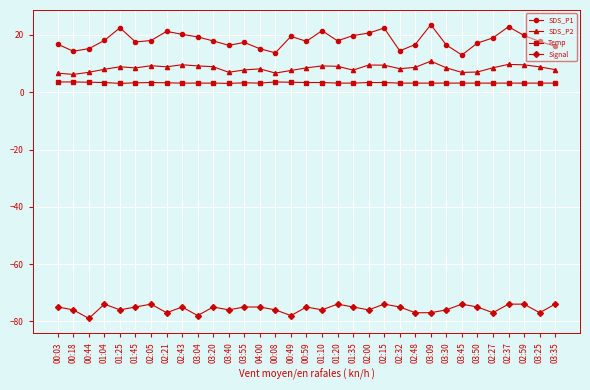

What is the sum of the Signal values at 03:35 and 01:04?

-148.0